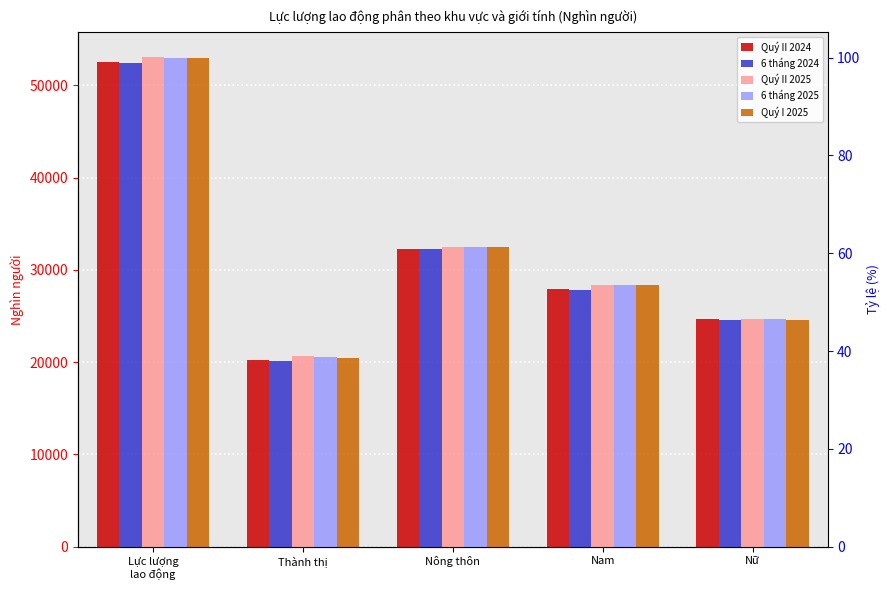

What is the label of the 4th bar from the right?

Thành thị